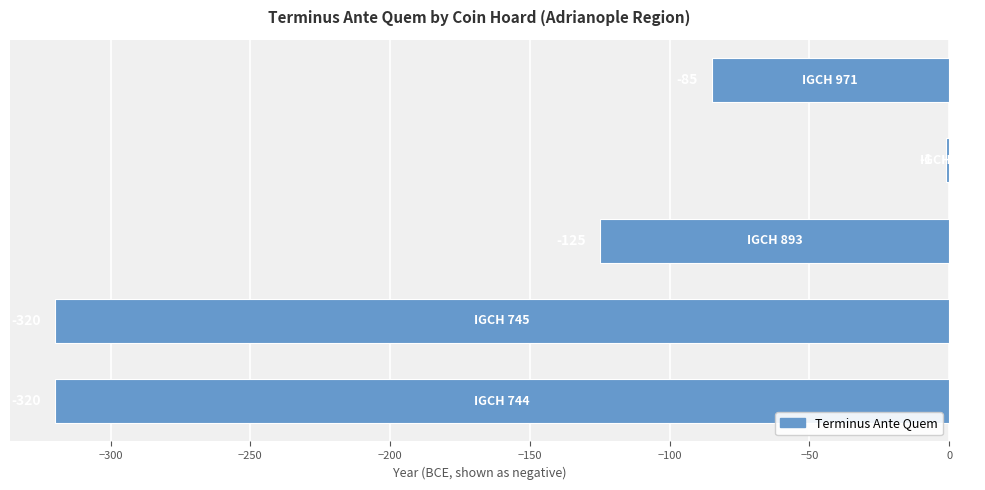

Are the bars grouped side by side (vs. stacked)?

No